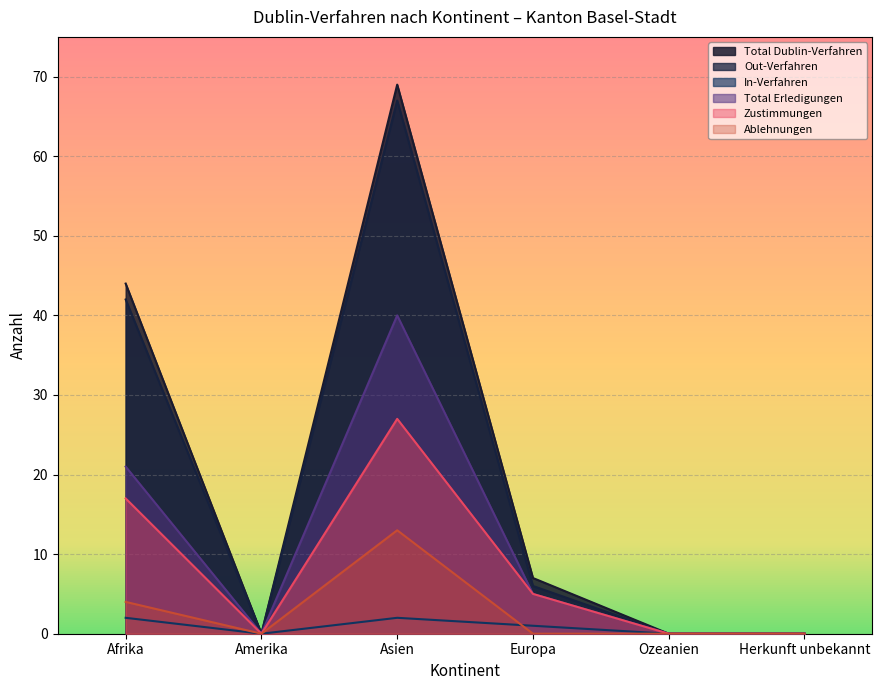

Reading left to right, what are all the values shown in this chart?

Total Dublin-Verfahren: Afrika=44	Amerika=0	Asien=69	Europa=7	Ozeanien=0	Herkunft unbekannt=0
Out-Verfahren: Afrika=42	Amerika=0	Asien=67	Europa=6	Ozeanien=0	Herkunft unbekannt=0
In-Verfahren: Afrika=2	Amerika=0	Asien=2	Europa=1	Ozeanien=0	Herkunft unbekannt=0
Total Erledigungen: Afrika=21	Amerika=0	Asien=40	Europa=5	Ozeanien=0	Herkunft unbekannt=0
Zustimmungen: Afrika=17	Amerika=0	Asien=27	Europa=5	Ozeanien=0	Herkunft unbekannt=0
Ablehnungen: Afrika=4	Amerika=0	Asien=13	Europa=0	Ozeanien=0	Herkunft unbekannt=0